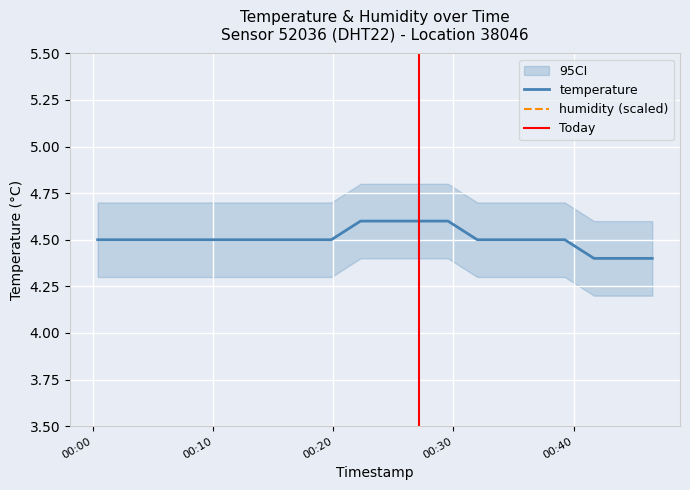

Where is temperature nearest to the value 4?

2023-02-01T00:41:42